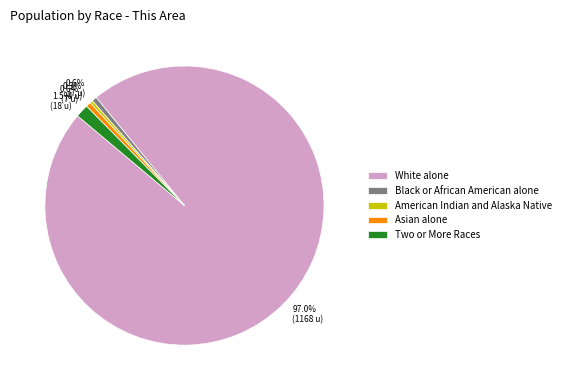

Does any single category account for the majority?

Yes